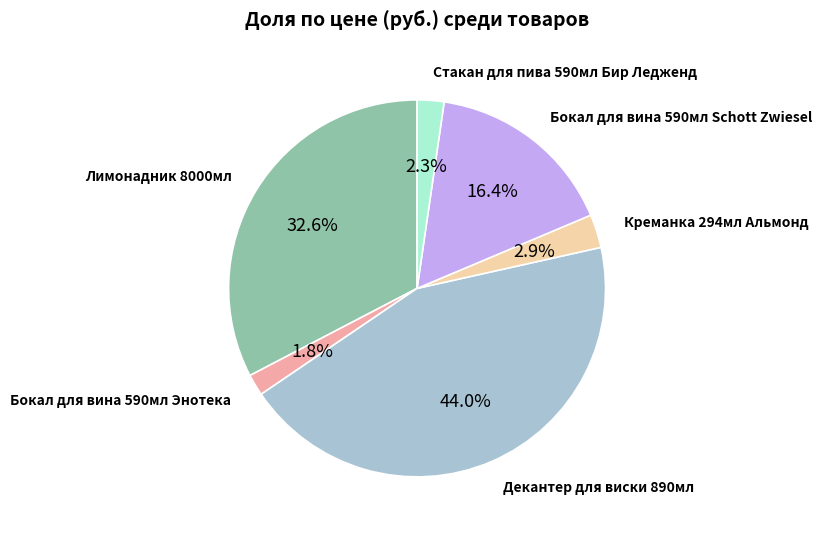

Is there a majority slice in this chart?

No